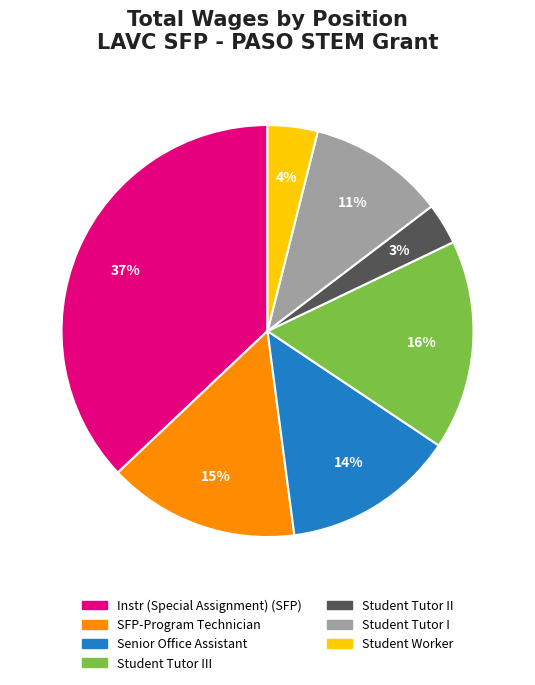

To the nearest percent, what is the combined percentage of Senior Office Assistant and SFP-Program Technician?

29%